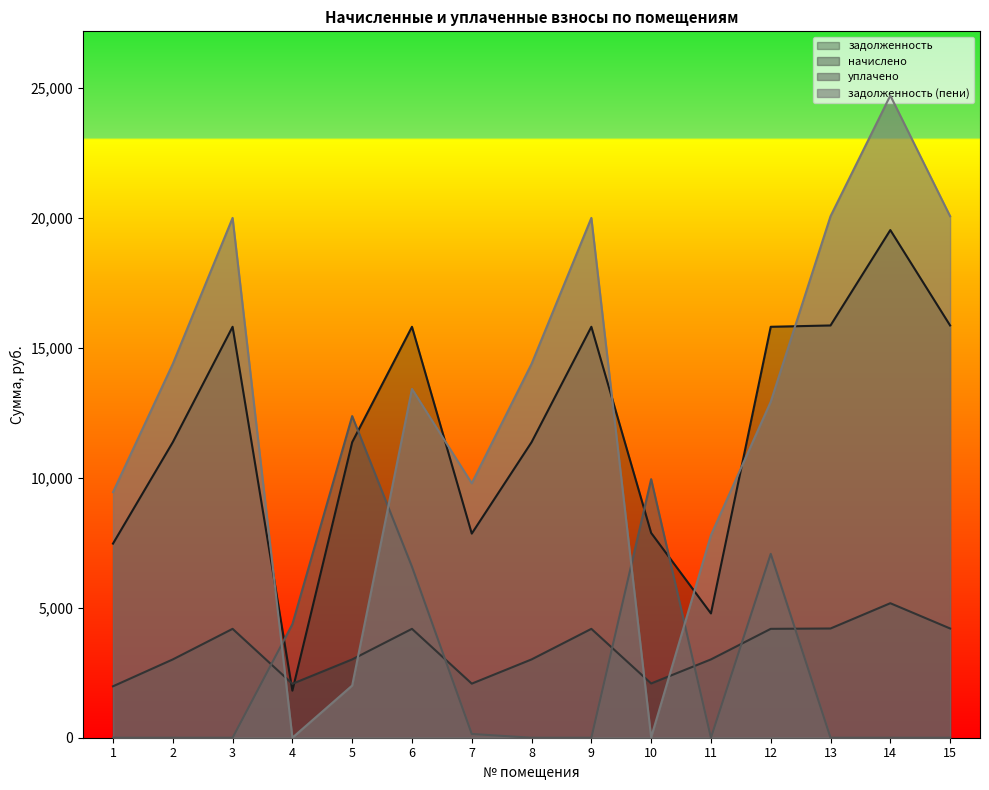

How many values in the начислено series are below 3014?

4